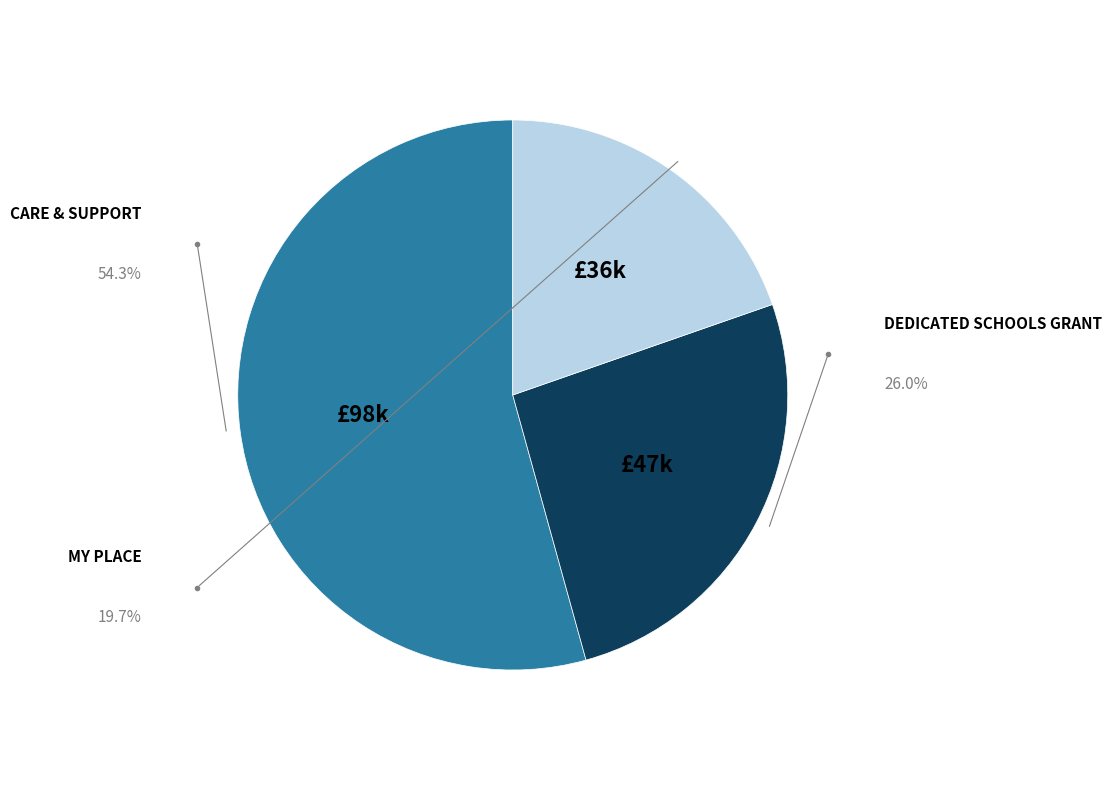

Is there a majority slice in this chart?

Yes